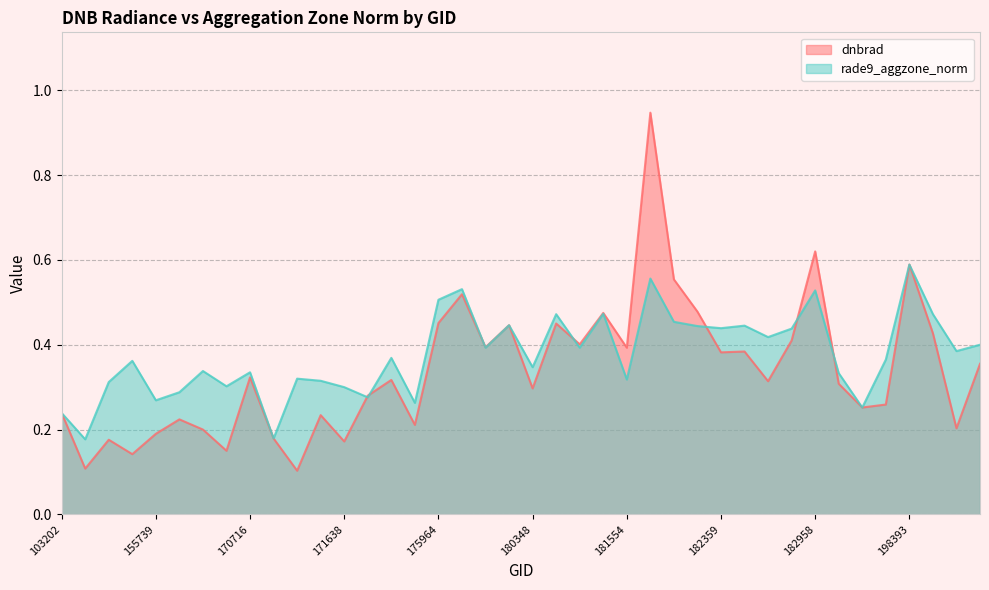

At which label does rade9_aggzone_norm reach its peak?

198393